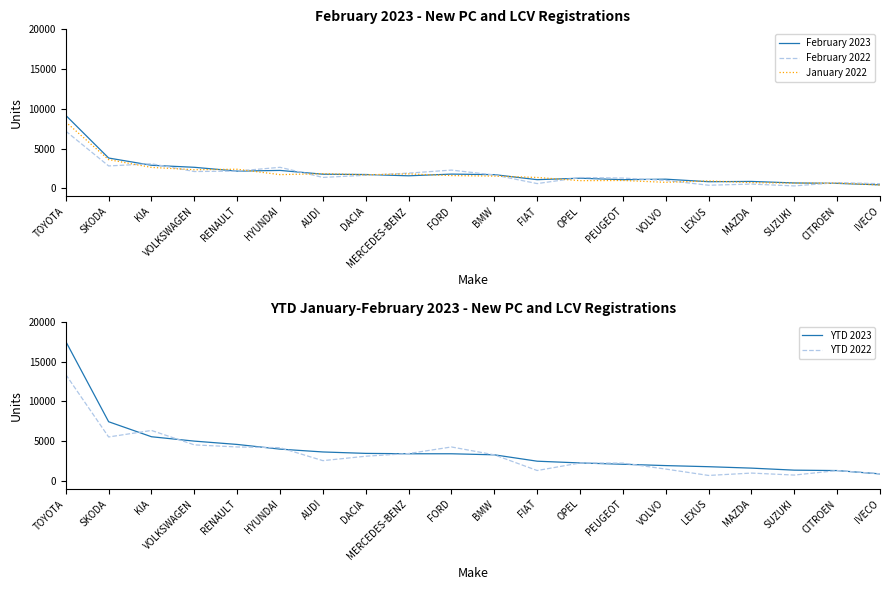

True or false: YTD 2022 has more than 2 interior local peaks.

True